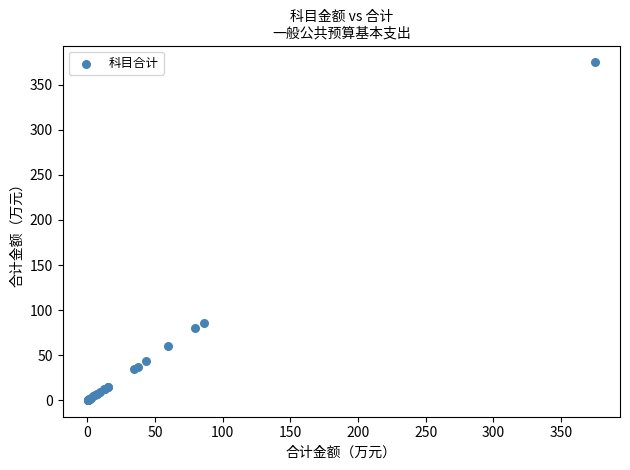

What Y value in the scatter plot is closest to 187?

86.1